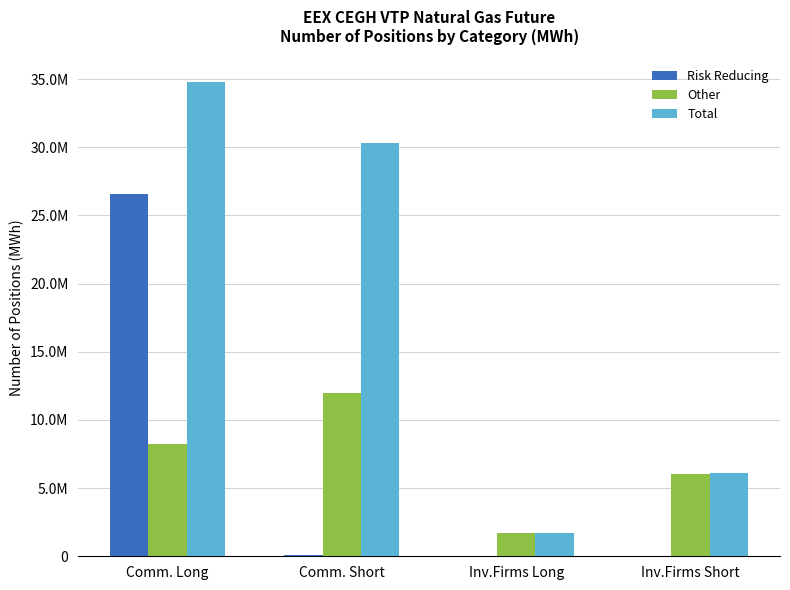

Are the bars horizontal?

No